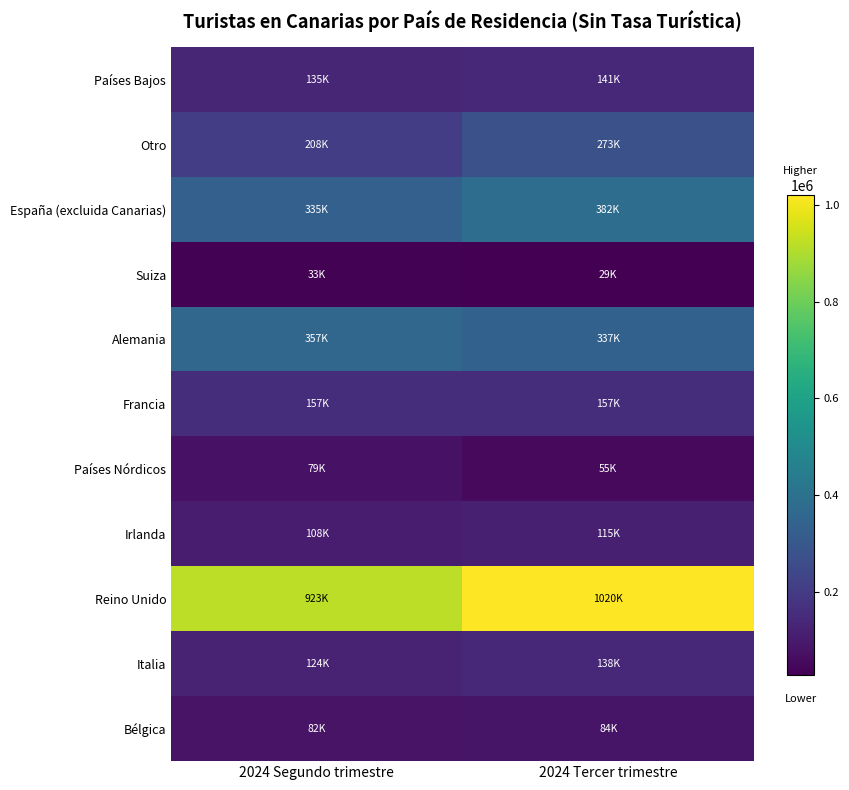

At which category is the sum across all series the highest?

2024 Tercer trimestre